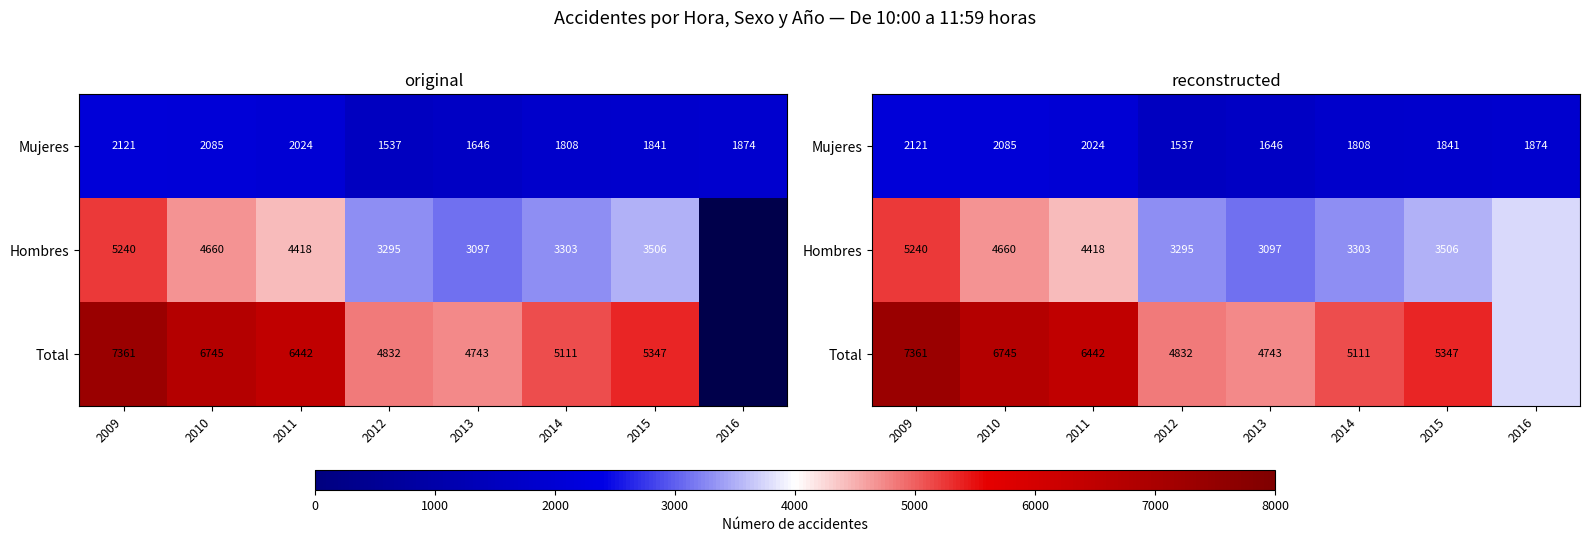

Is the value of Total at 2012 greater than the value of Mujeres at 2015?

Yes